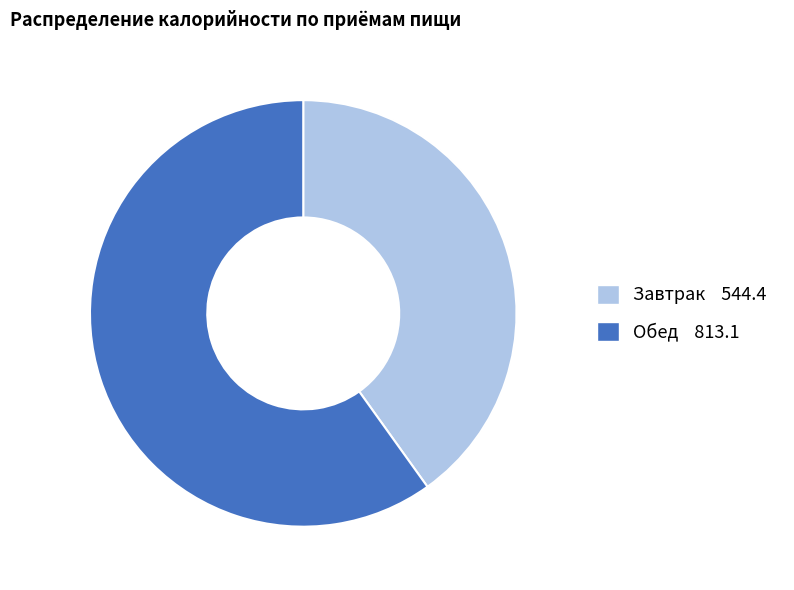

What is the smallest slice in the pie chart?

Завтрак